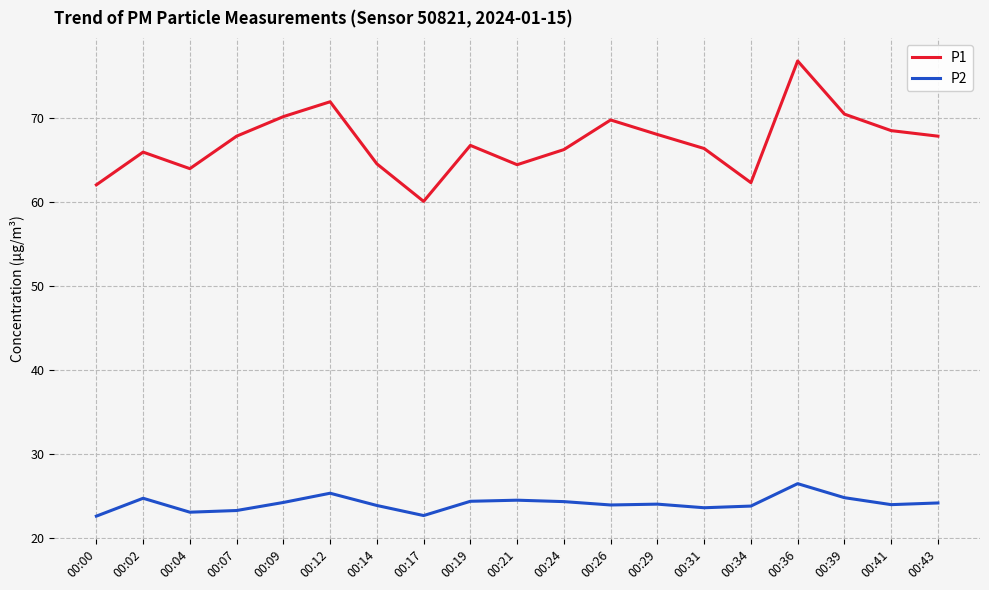

True or false: P1 and P2 intersect in this chart.

False